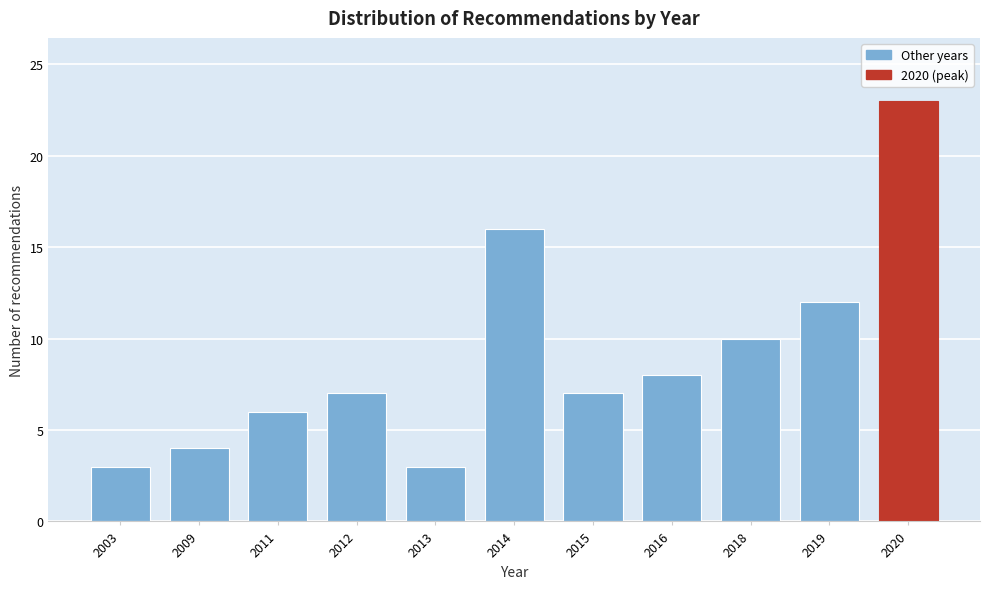

Reading right to left, list all the values displayed in this chart.

2020=23	2019=12	2018=10	2016=8	2015=7	2014=16	2013=3	2012=7	2011=6	2009=4	2003=3